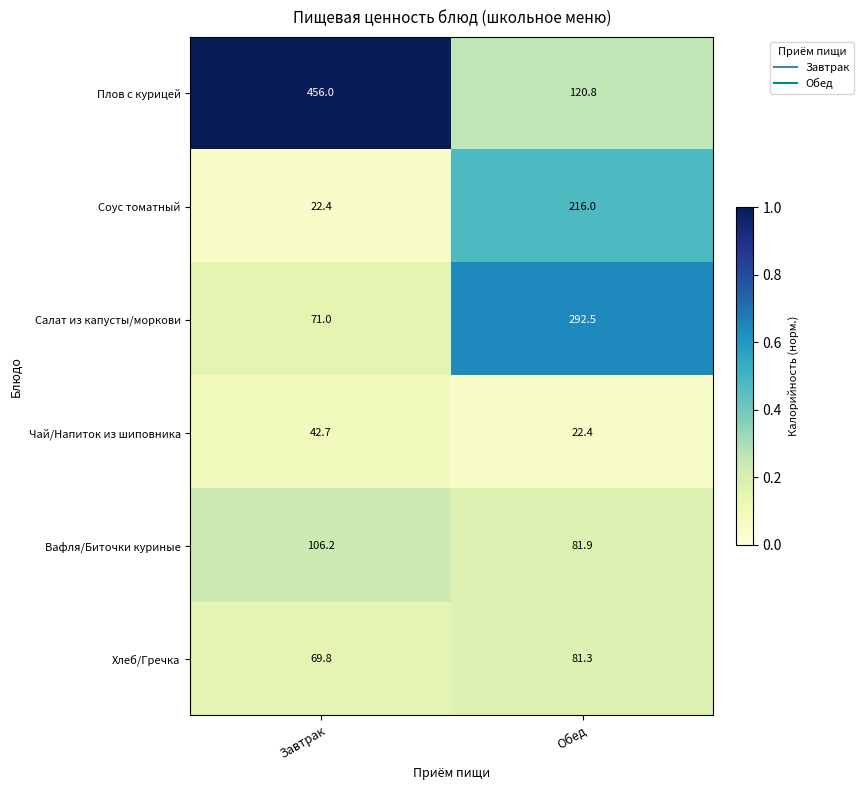

What is the sum of the Салат из капусты/моркови values at Завтрак and Обед?

363.5